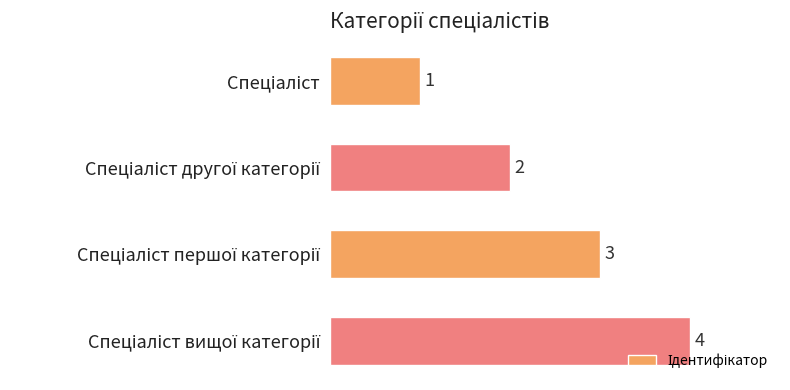

What is the difference between the maximum and minimum values?

3